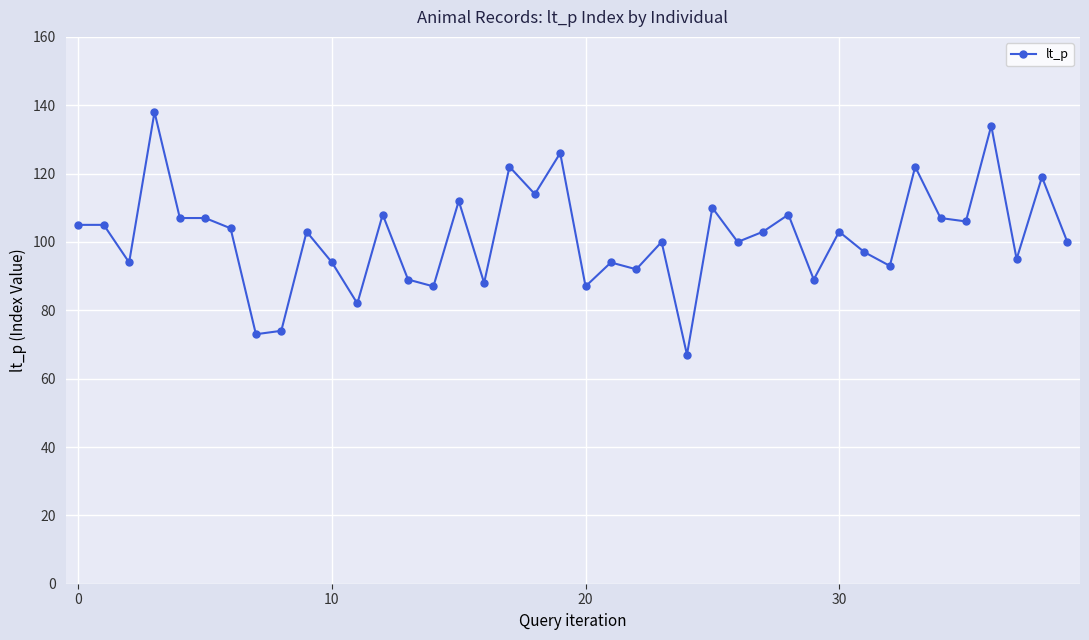

True or false: there are more than 2 points higher than both neighbors.

True